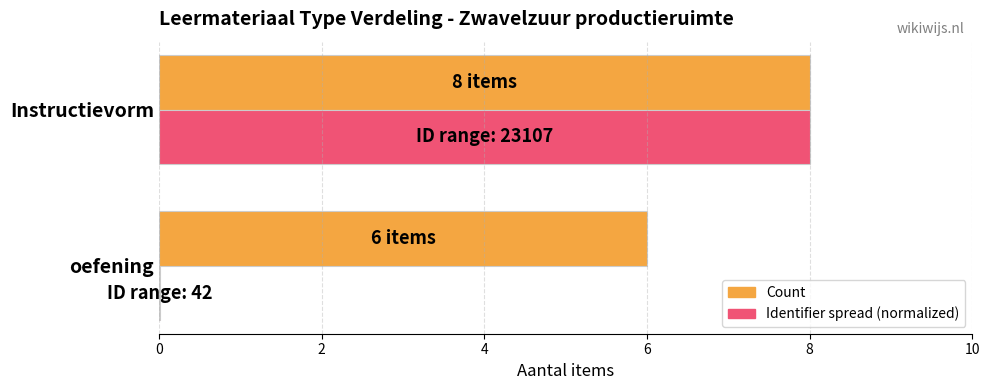

The Count series shows 8.0 at Instructievorm. True or false?

True